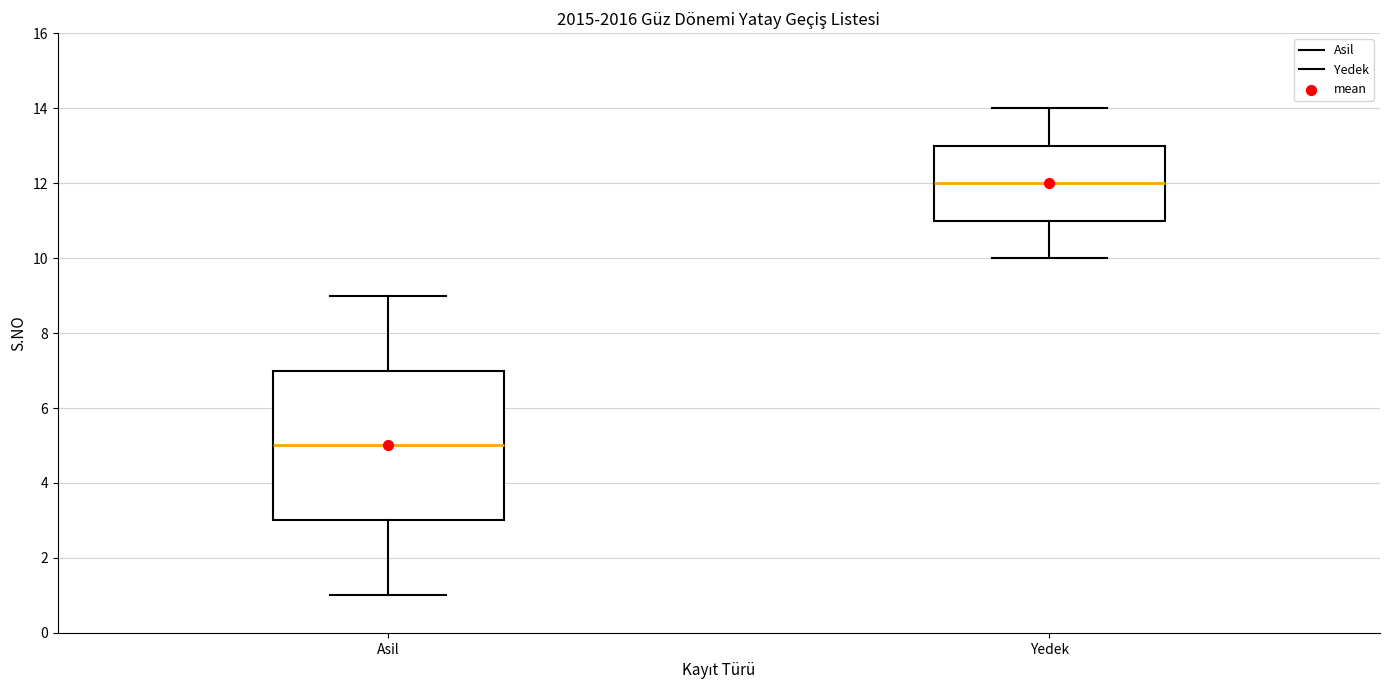

Which box has the highest median line?

Yedek